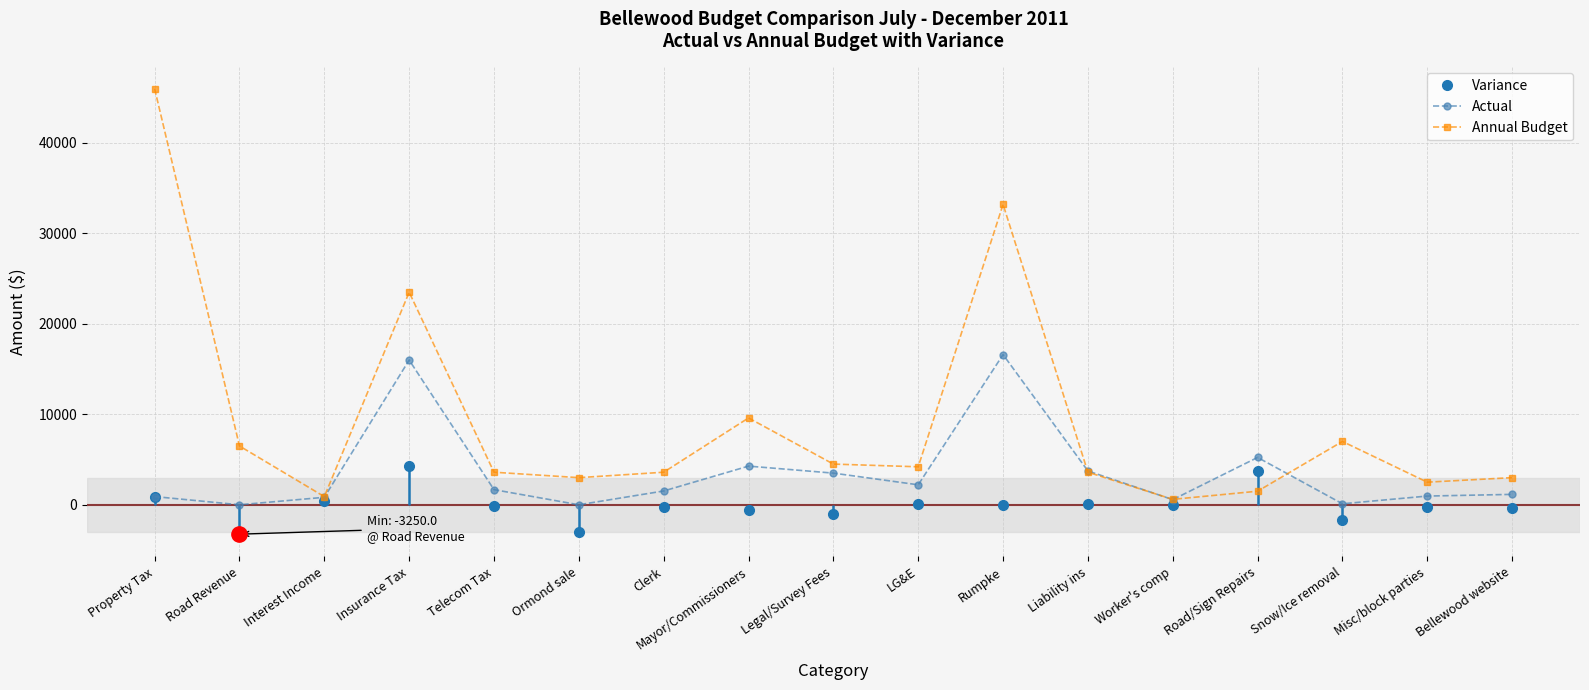

Between Worker's comp and LG&E, which is larger?

LG&E